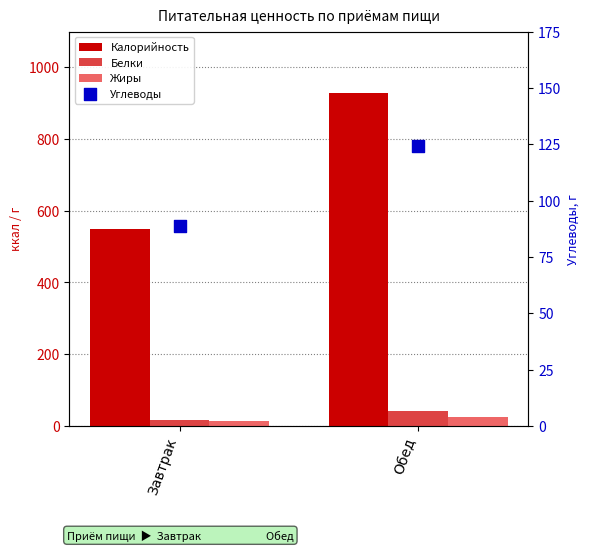

At how many categories does at least one series exceed 254?

2